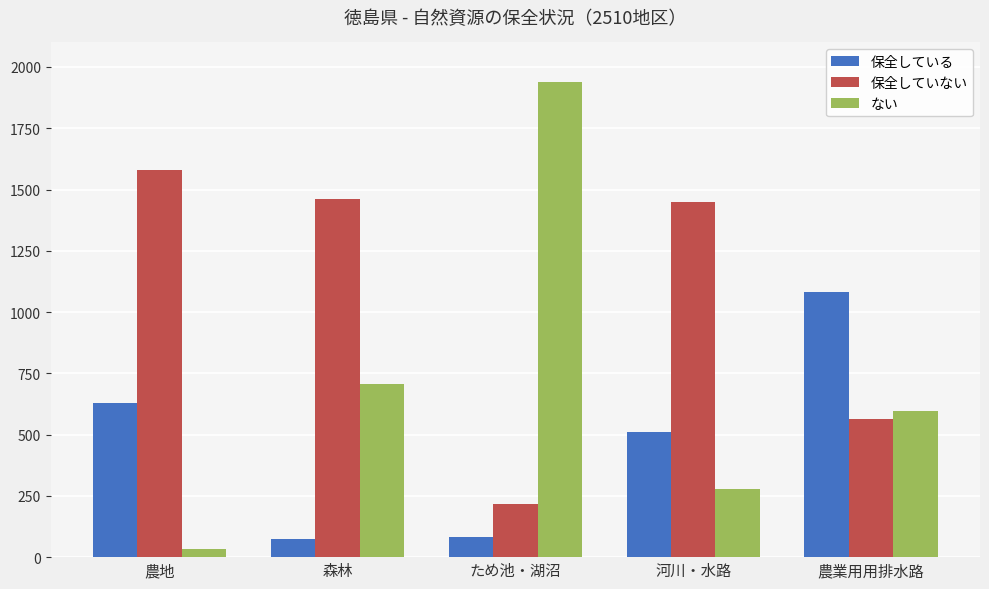

At which label does ない first exceed 596?

森林